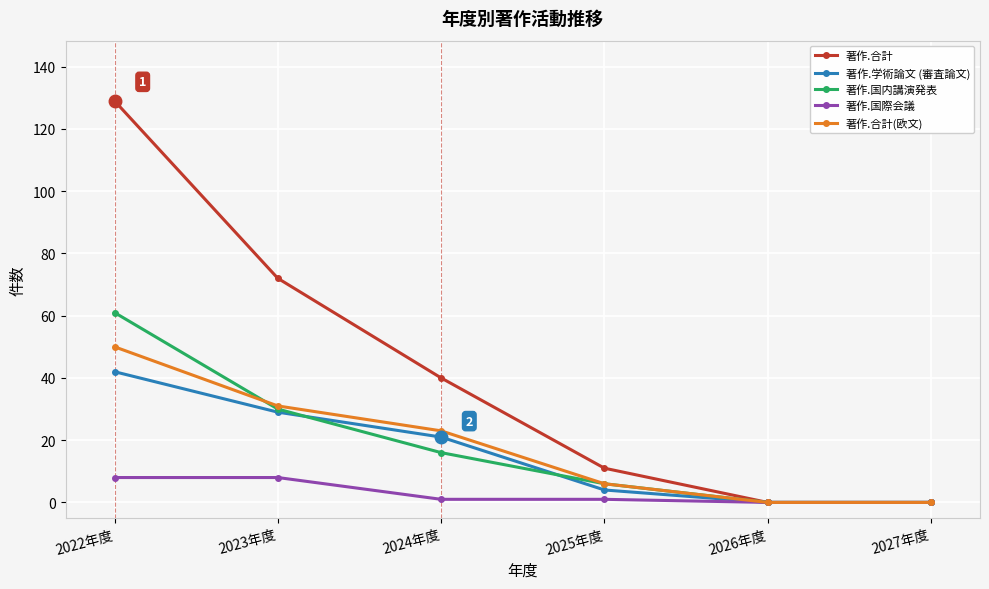

What is the label of the 2nd point from the left?

2023年度